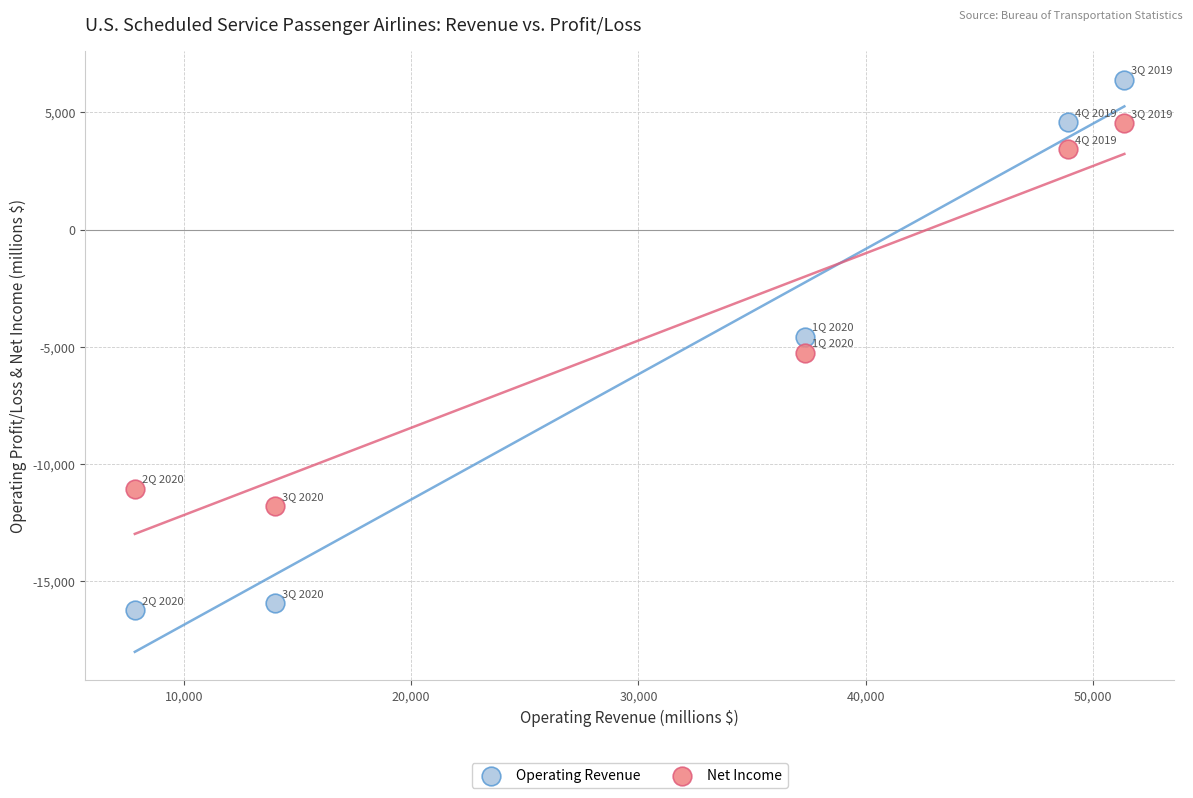

In the Net Income series, what Y value is closest to -3625?

-5244.9